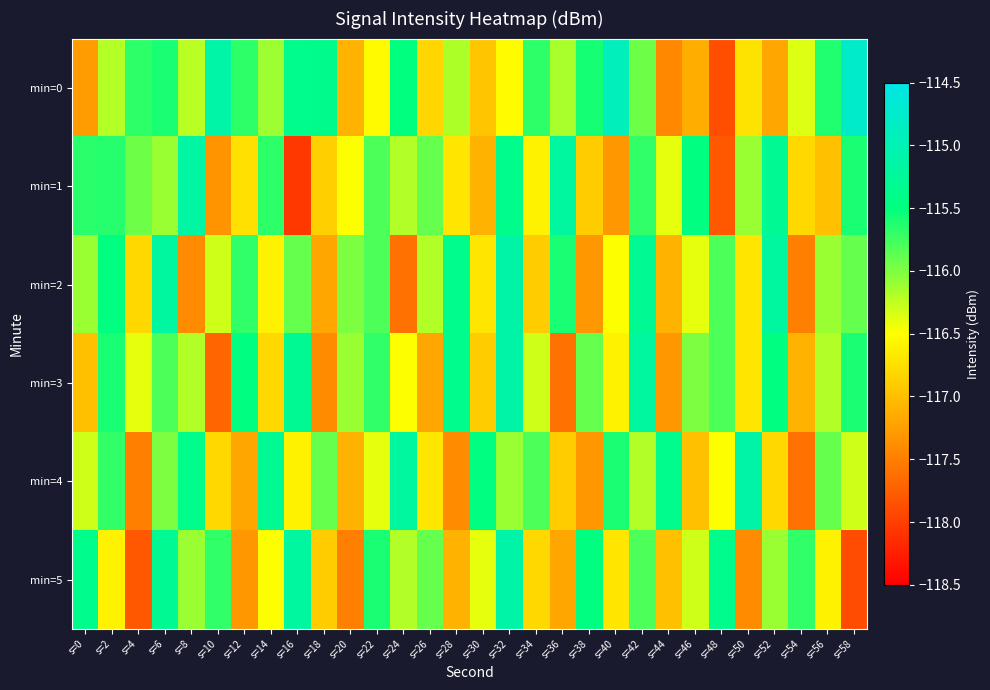

Rank the series by their maximum value, from highest to lowest.

min=0, min=2, min=3, min=4, min=5, min=1